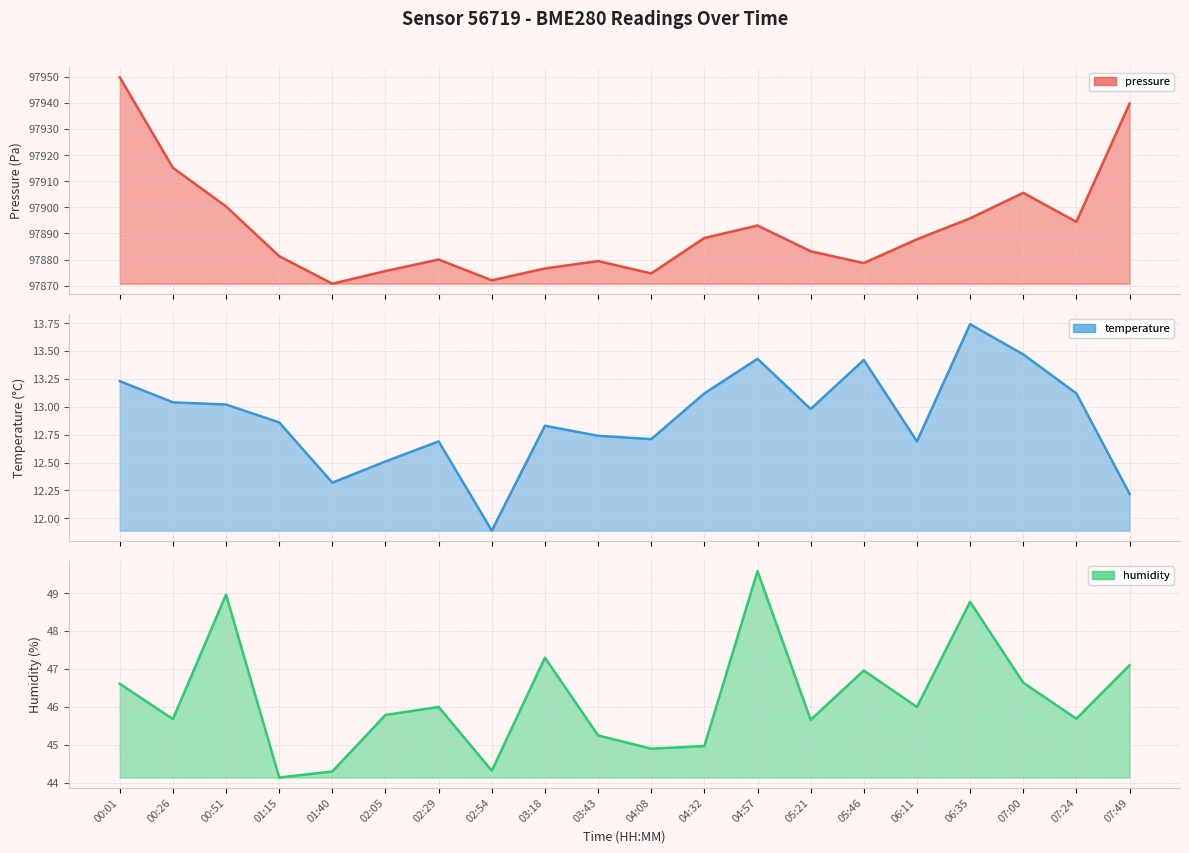

The value of humidity at 05:21 is 81.1. True or false?

False